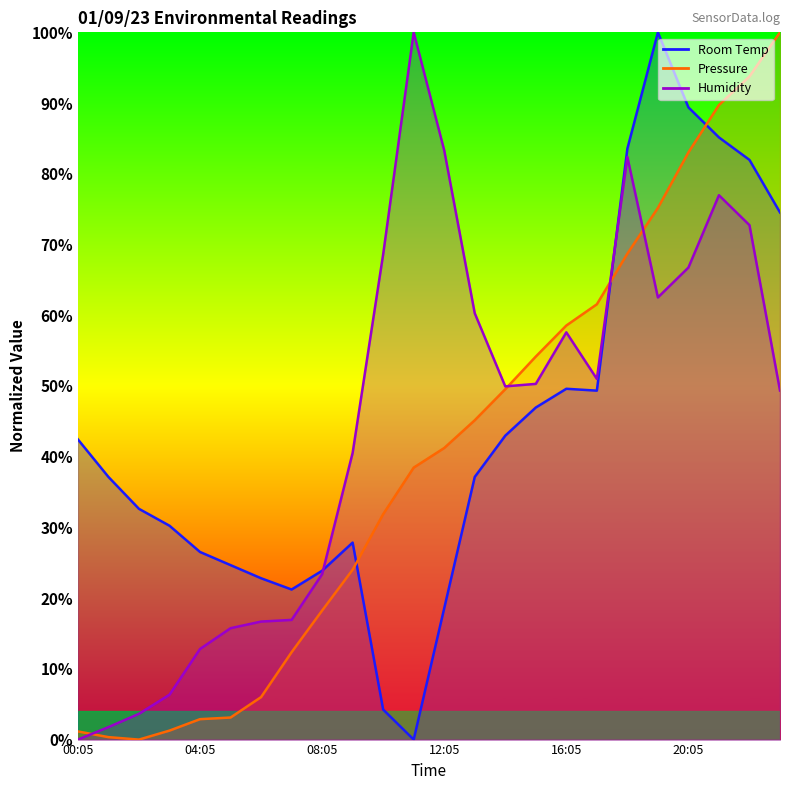

Does the chart have visible grid lines?

No